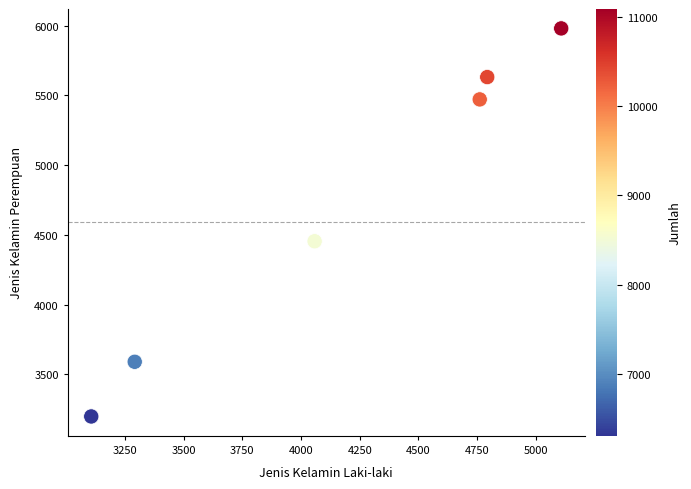

What Y value in the scatter plot is closest to 4589?

4454